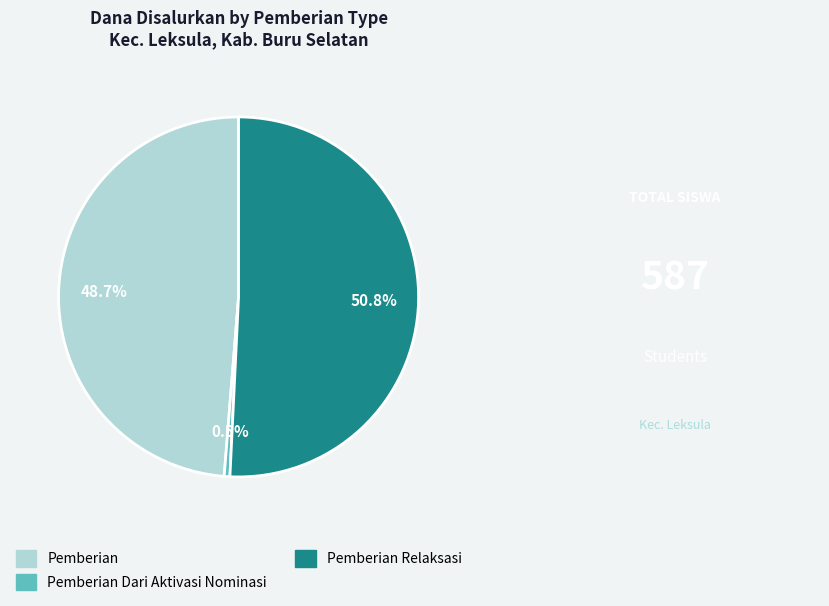

Is there any slice that represents more than half of the pie?

Yes